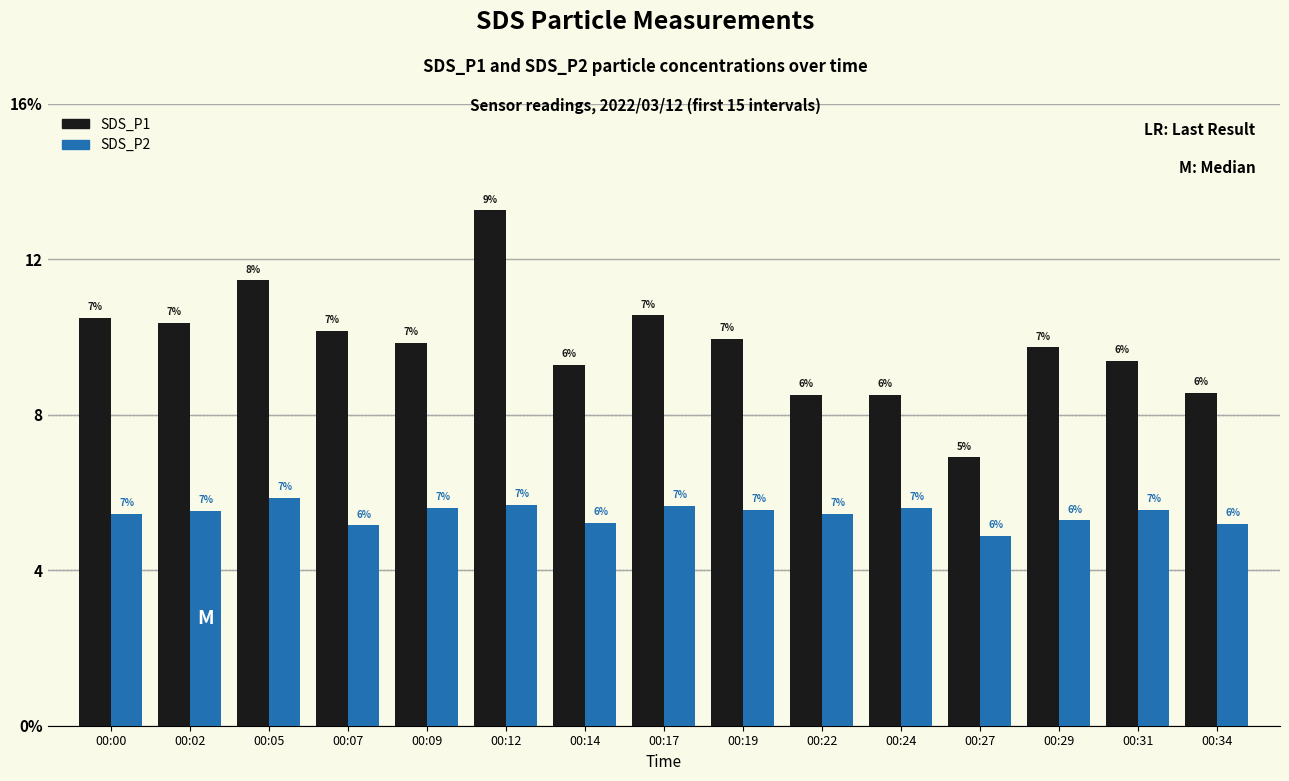

What is the total value across all series at 00:05?

17.3